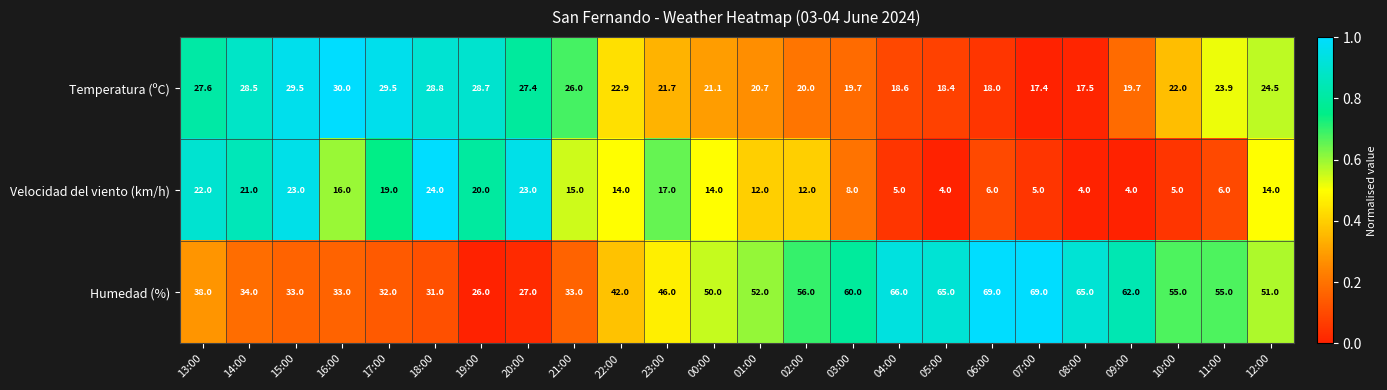

The Temperatura (ºC) series shows 7.8 at 12:00. True or false?

False